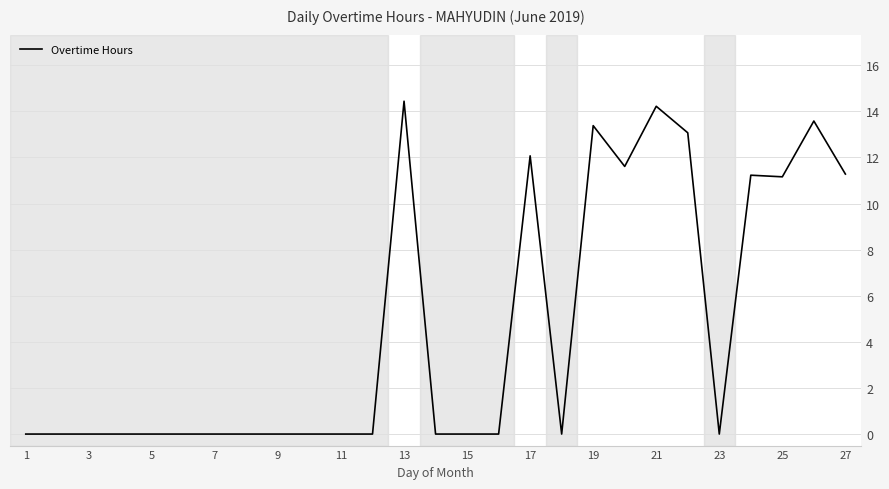

What is the greatest value displayed?

14.4